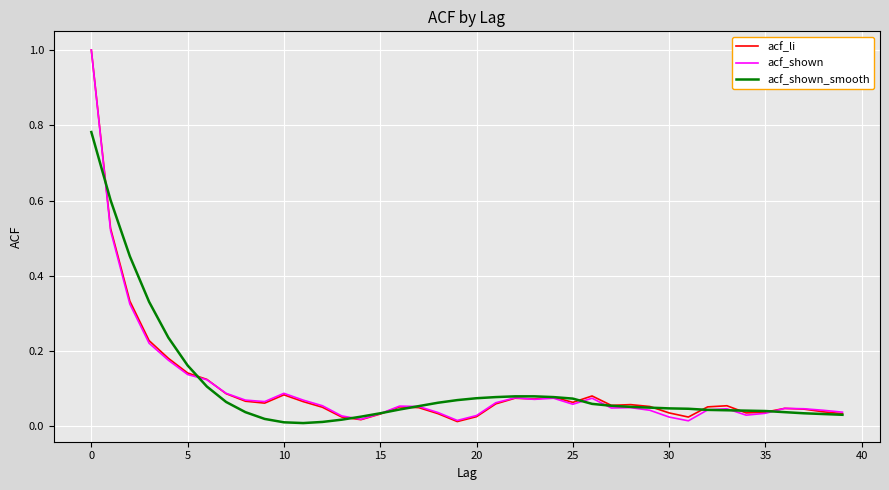

What is the maximum value shown in the chart?

1.0